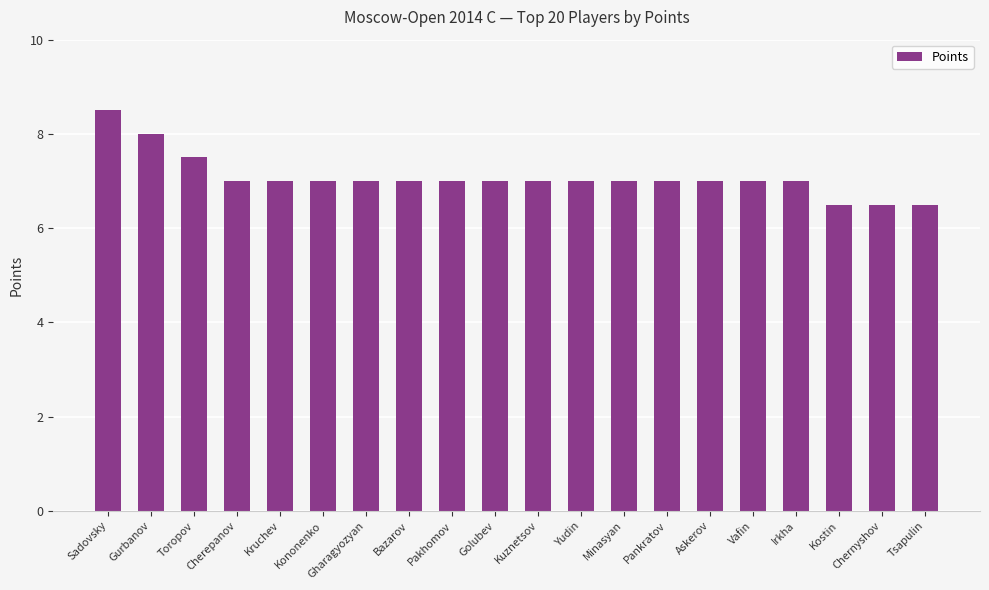

What is the value of the 15th bar from the left?

7.0